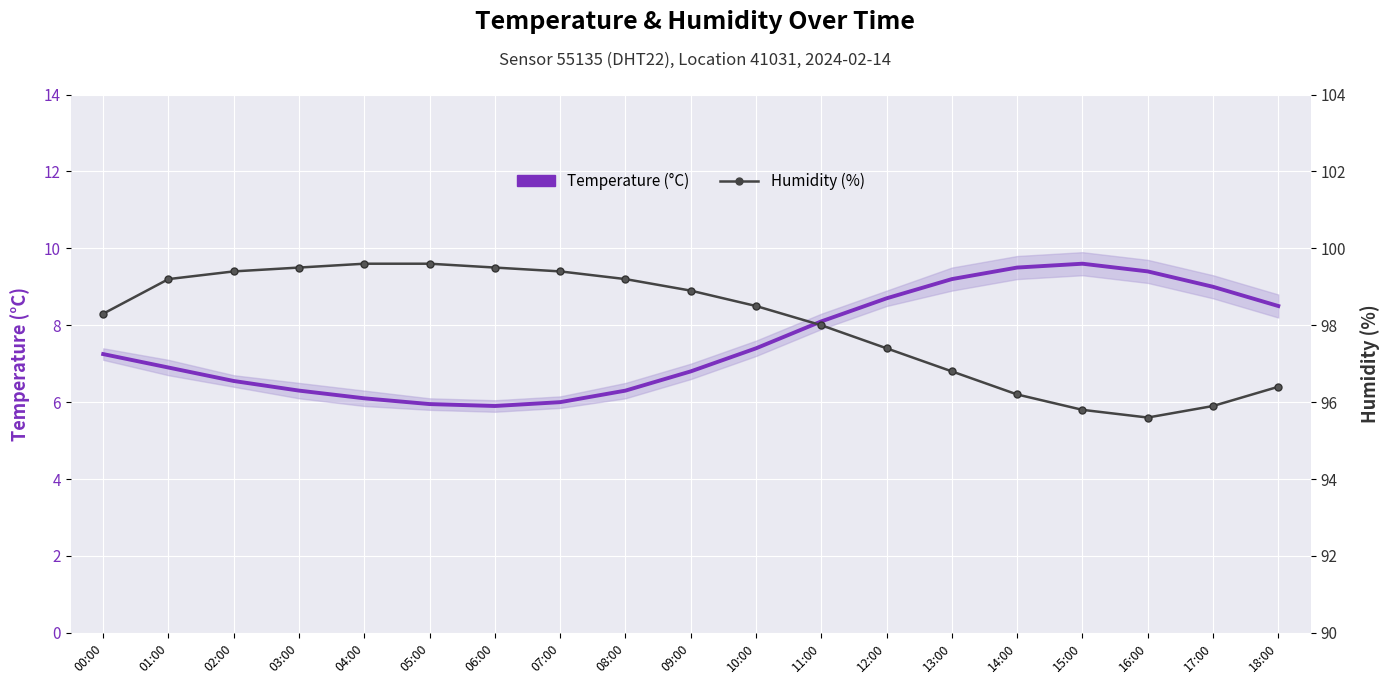

Rank the series by their average value, from highest to lowest.

Humidity (%), Temperature (°C)